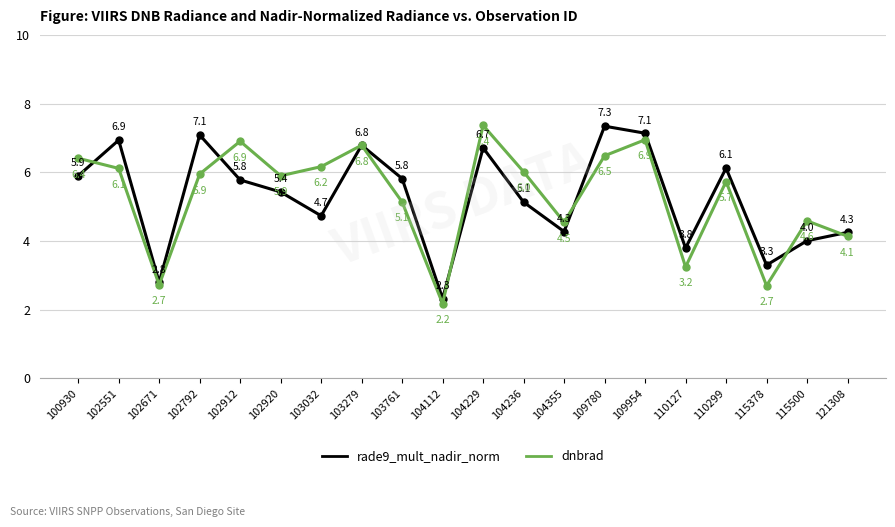

At which category does rade9_mult_nadir_norm reach its first local valley?

102671